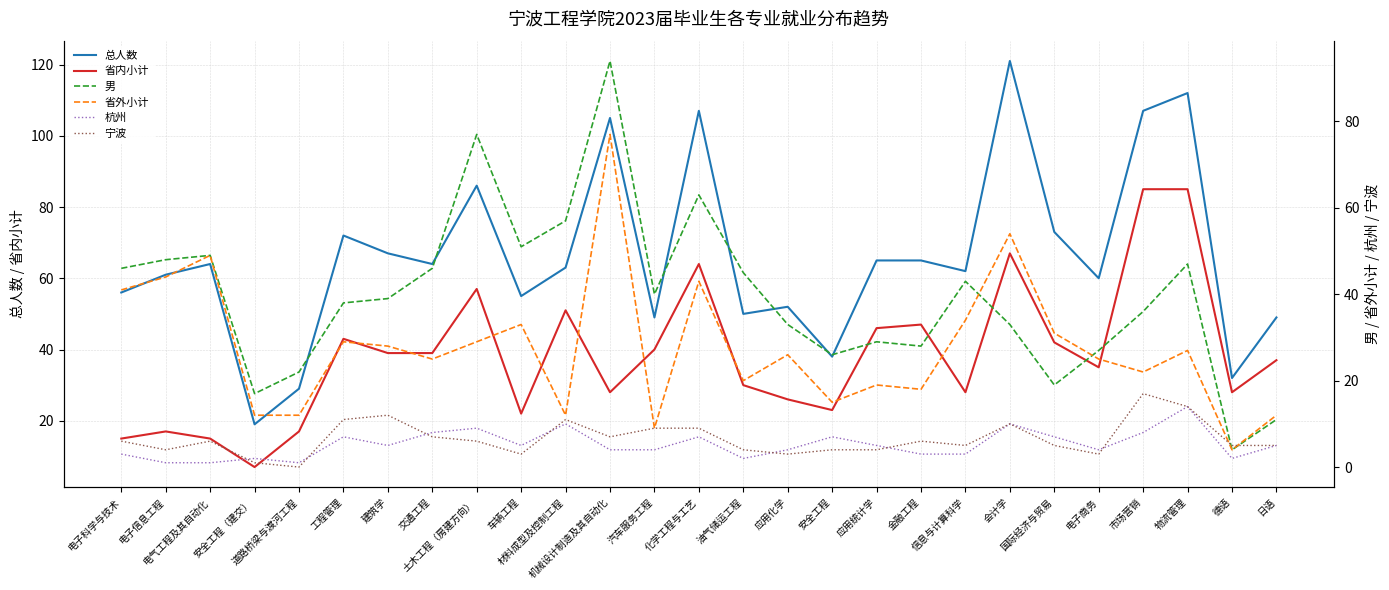

True or false: 男 and 总人数 intersect in this chart.

False